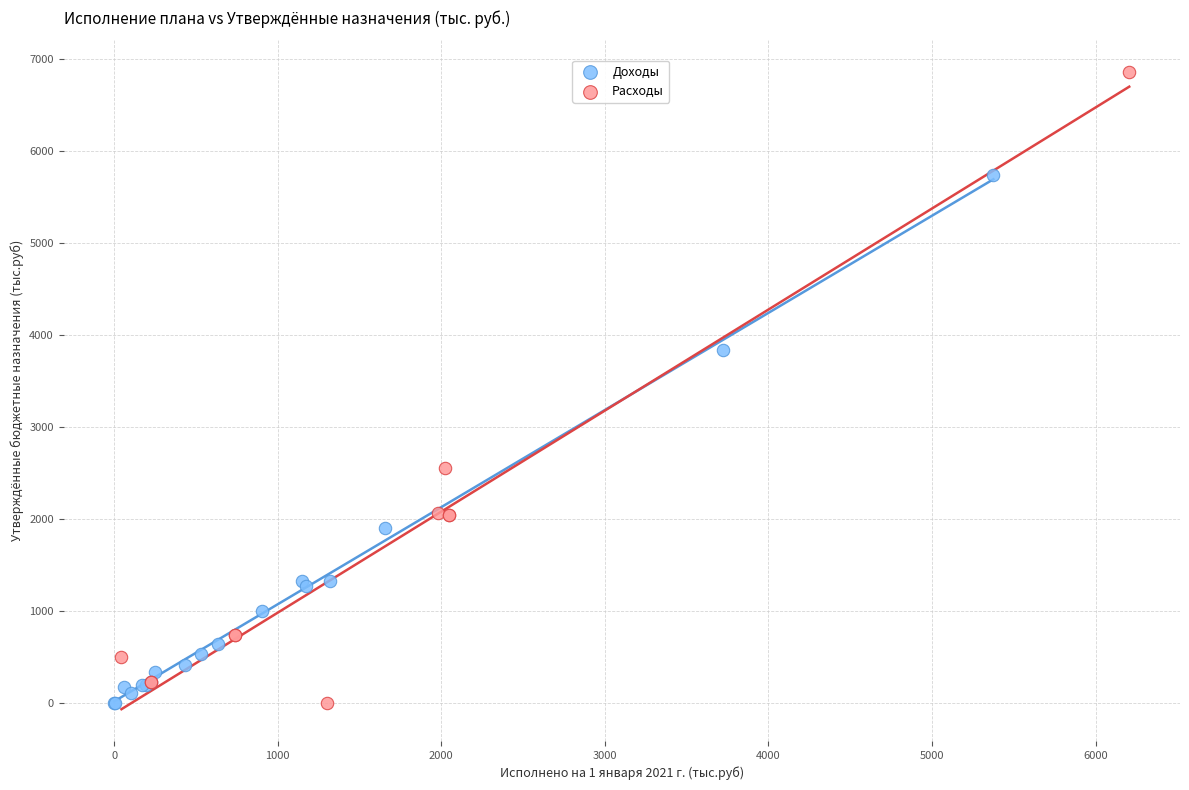

Which series has the largest Y range (max minus min)?

Расходы